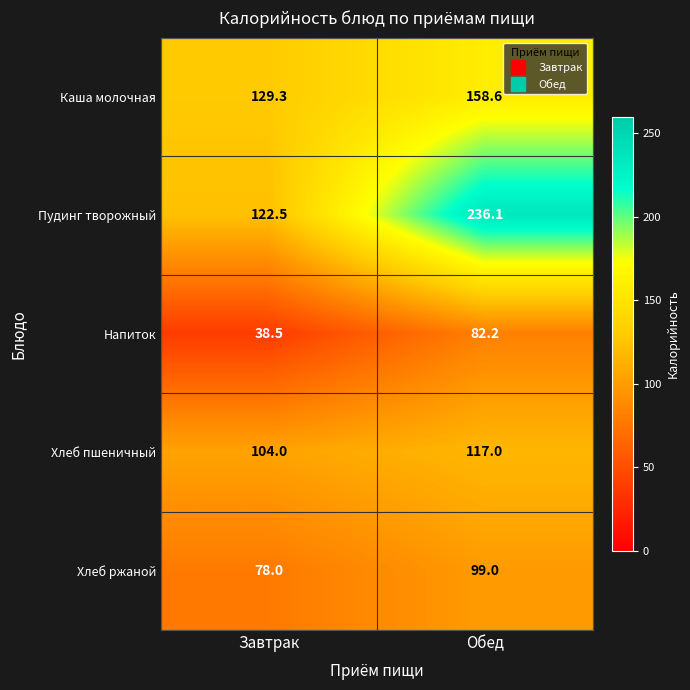

The Хлеб ржаной series shows 99.0 at Обед. True or false?

True